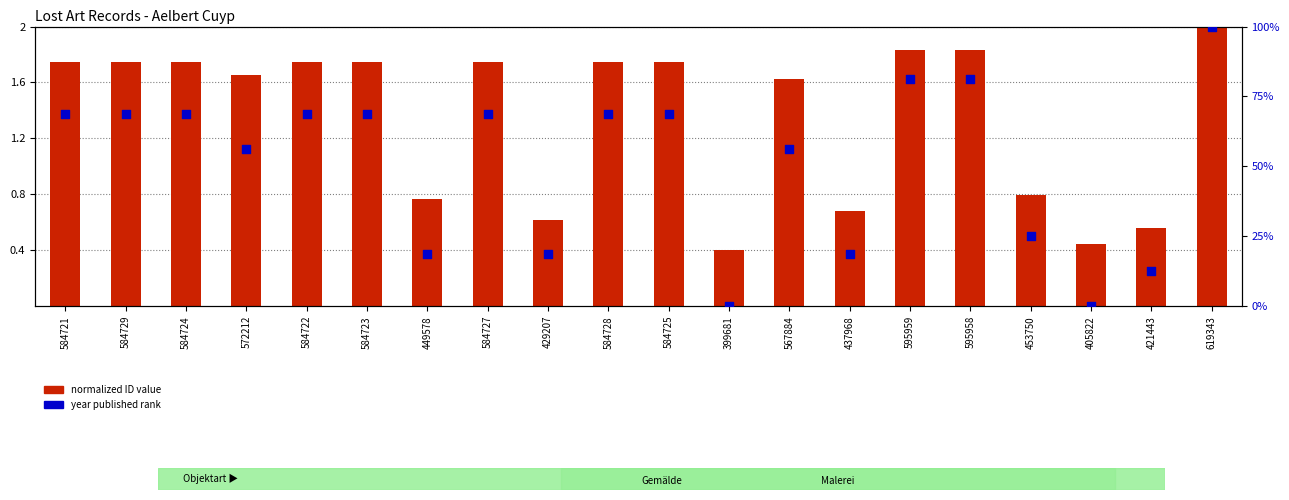

Which series has the largest Y range (max minus min)?

year published rank